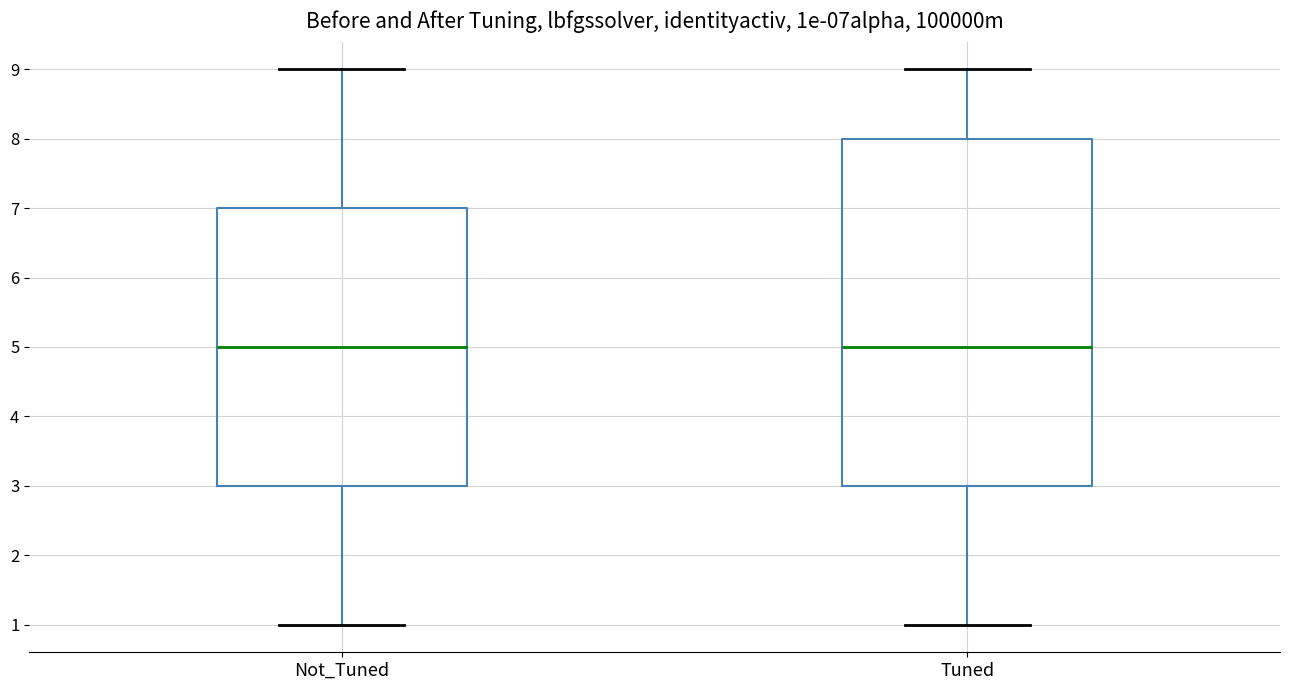

Reading left to right, transcribe this box plot: for each box, give where its median line is, the range the box spans, and where its two whiskers end, as read against the y-axis. The values are not printed on the chart, so give them approximately, as read against the axis.

Not_Tuned: median 5, box 3 to 7, whiskers 1 to 9
Tuned: median 5, box 3 to 8, whiskers 1 to 9